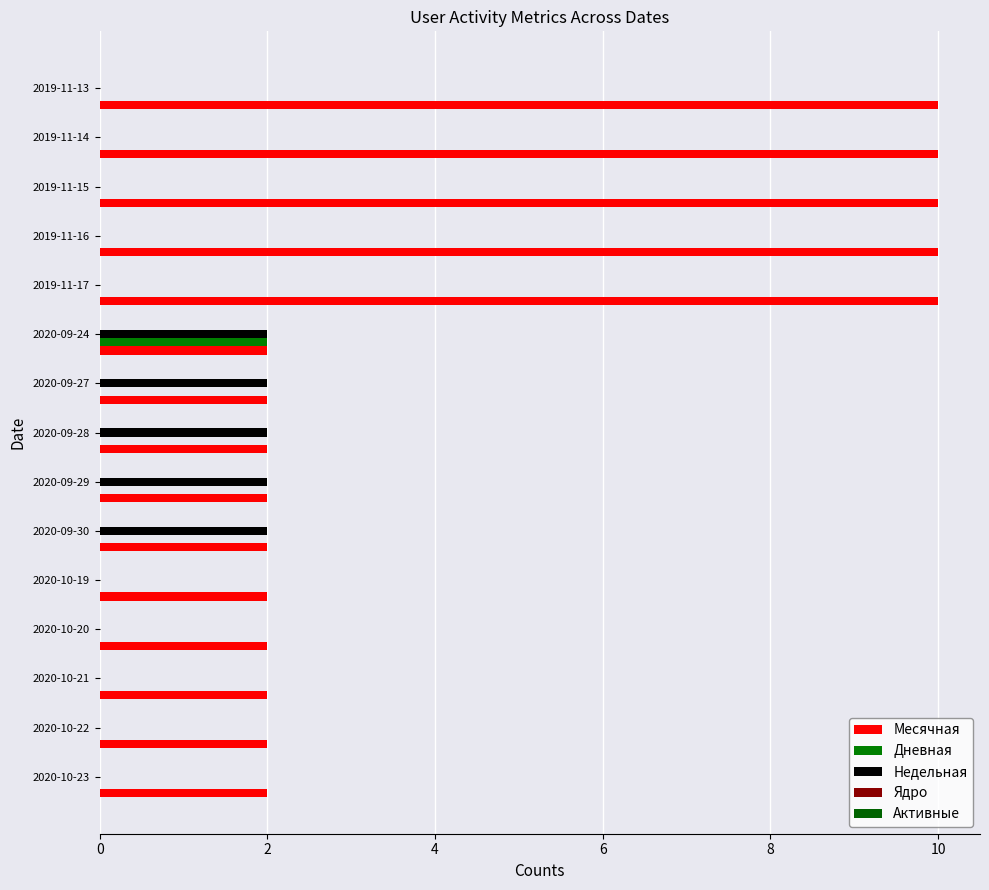

How many Дневная values are between 0 and 1?

14